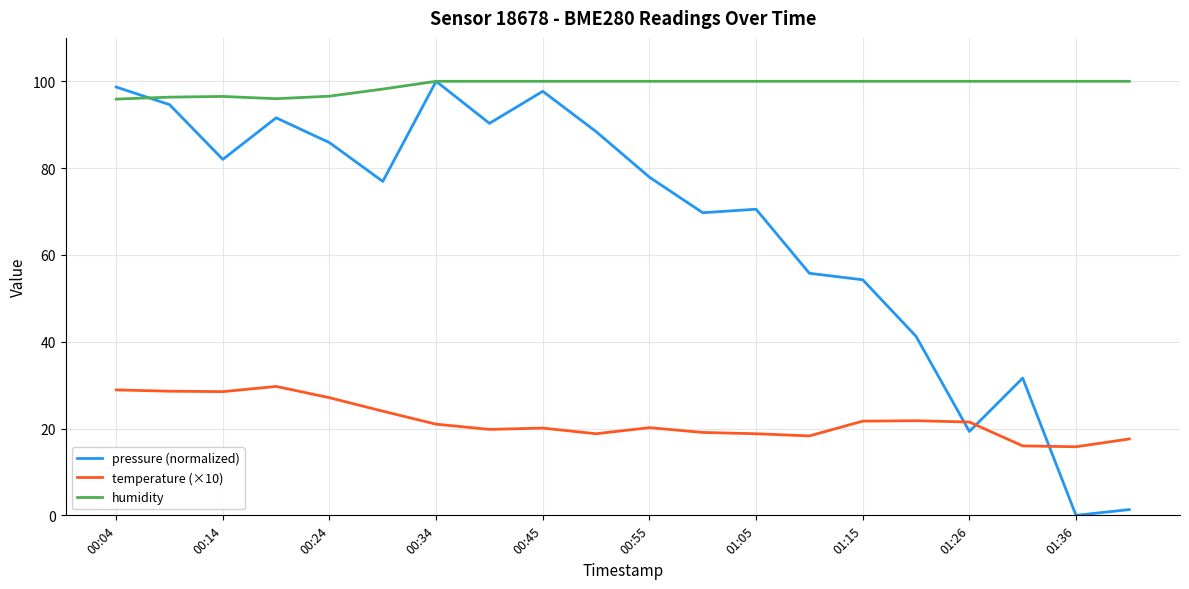

Which series has the largest total across all categories?

humidity